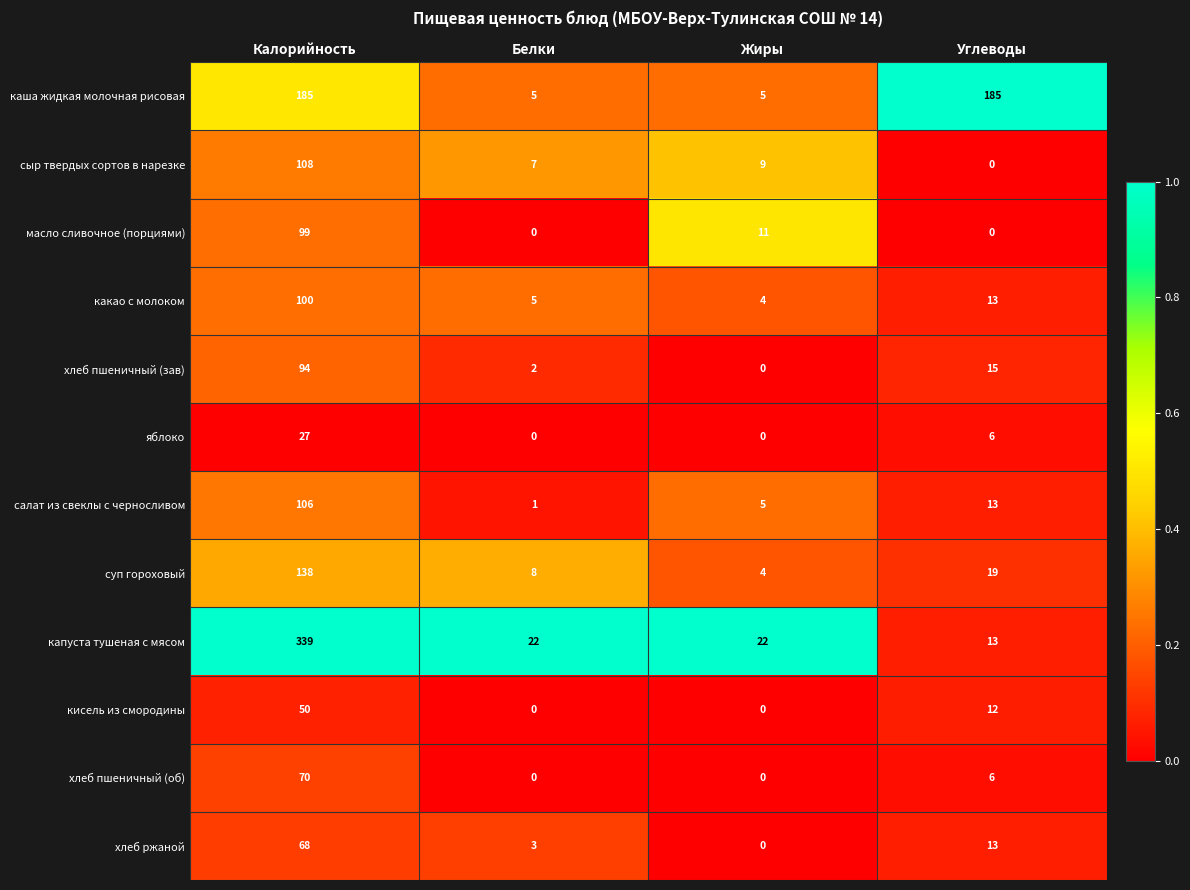

At Калорийность, list the series in order from smallest to largest.

яблоко, кисель из смородины, хлеб ржаной, хлеб пшеничный (об), хлеб пшеничный (зав), масло сливочное (порциями), какао с молоком, салат из свеклы с черносливом, сыр твердых сортов в нарезке, суп гороховый, каша жидкая молочная рисовая, капуста тушеная с мясом